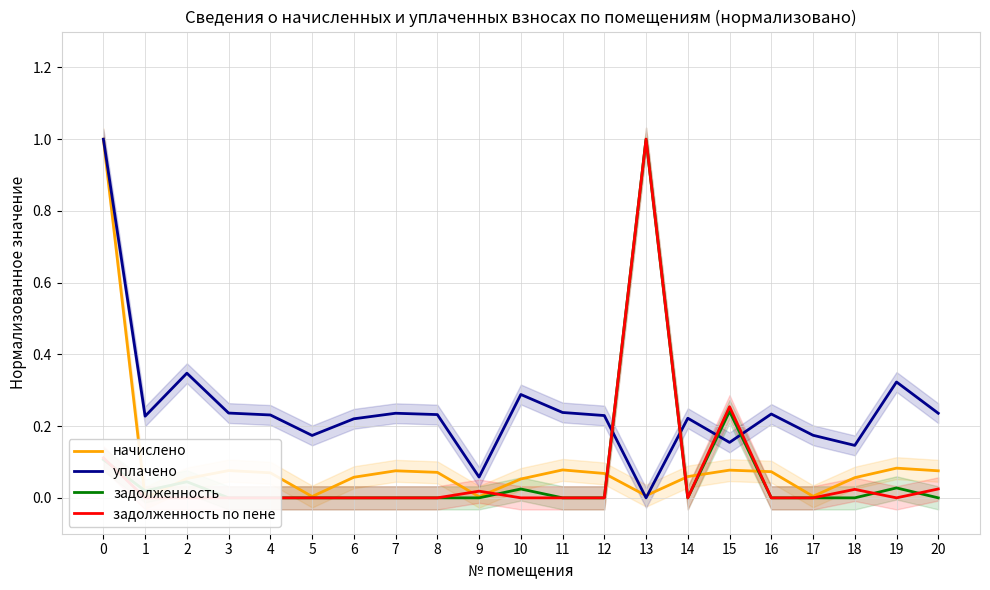

How many lines are shown in the chart?

4